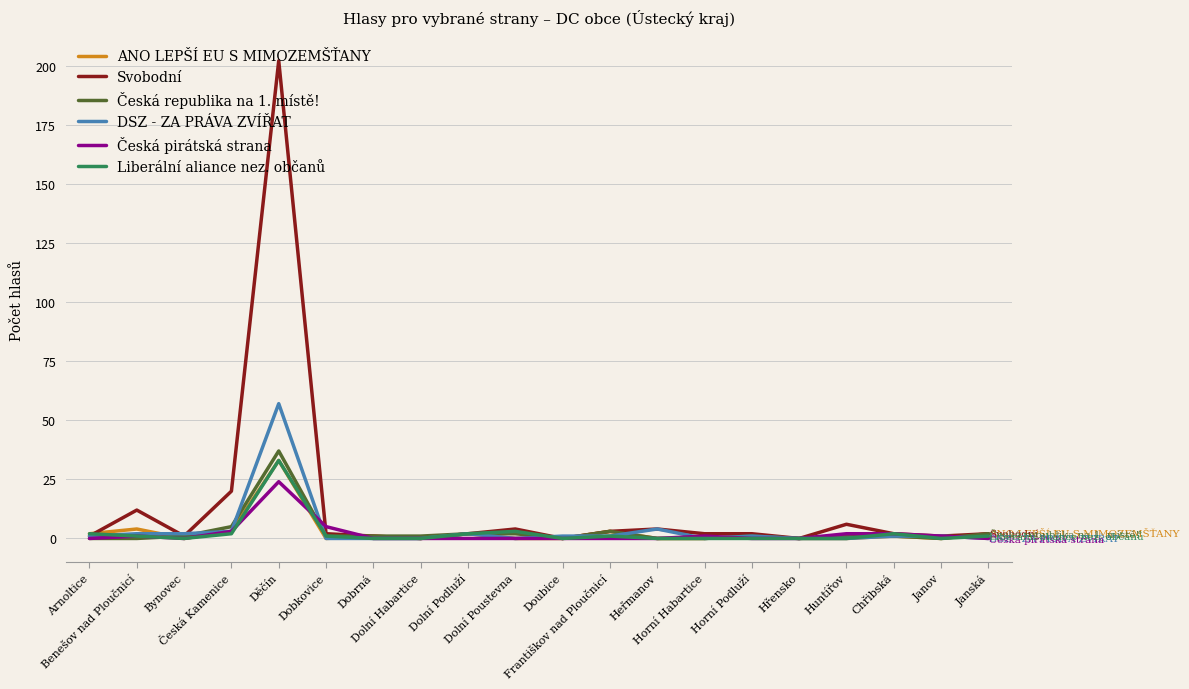

At which category is the sum across all series the highest?

Děčín